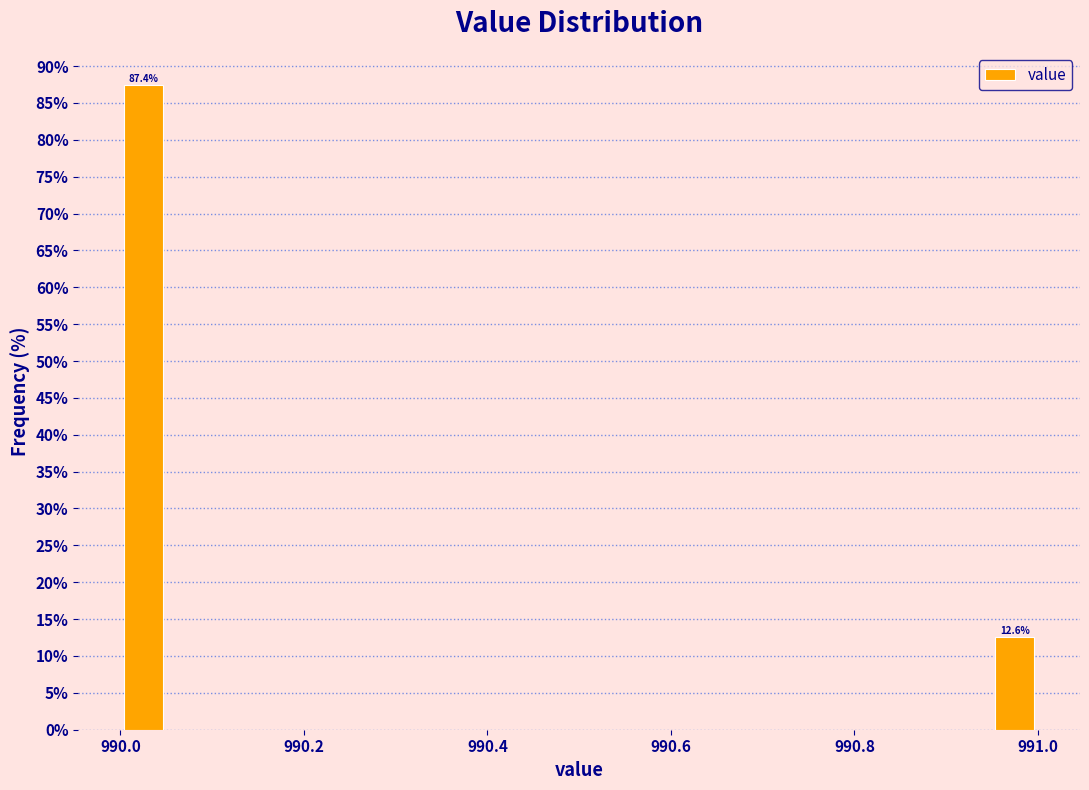

Around what value on the x-axis is the tallest bar? Give the approximate position of its centre, as read against the axis.

990.02